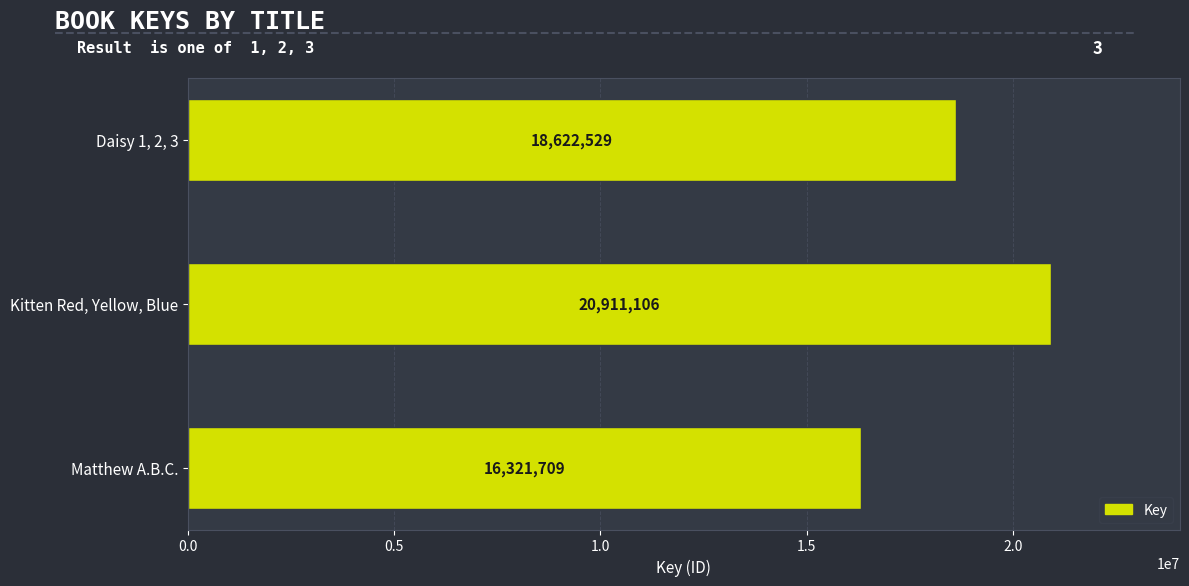

How many values are below 18622529?

1